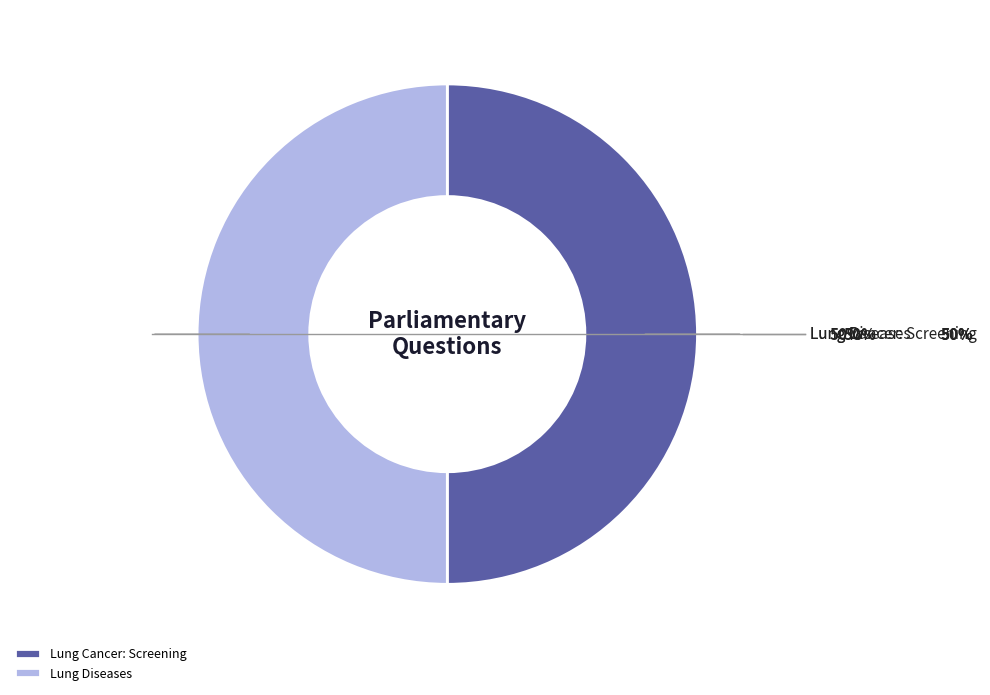

How many segments does this pie chart have?

2